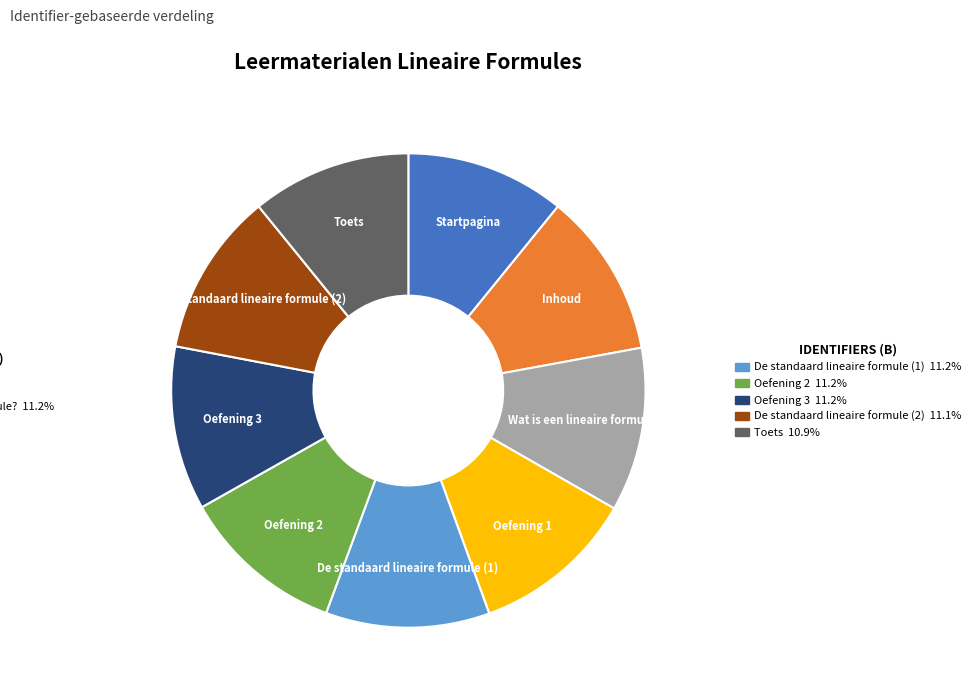

Does any single category account for the majority?

No